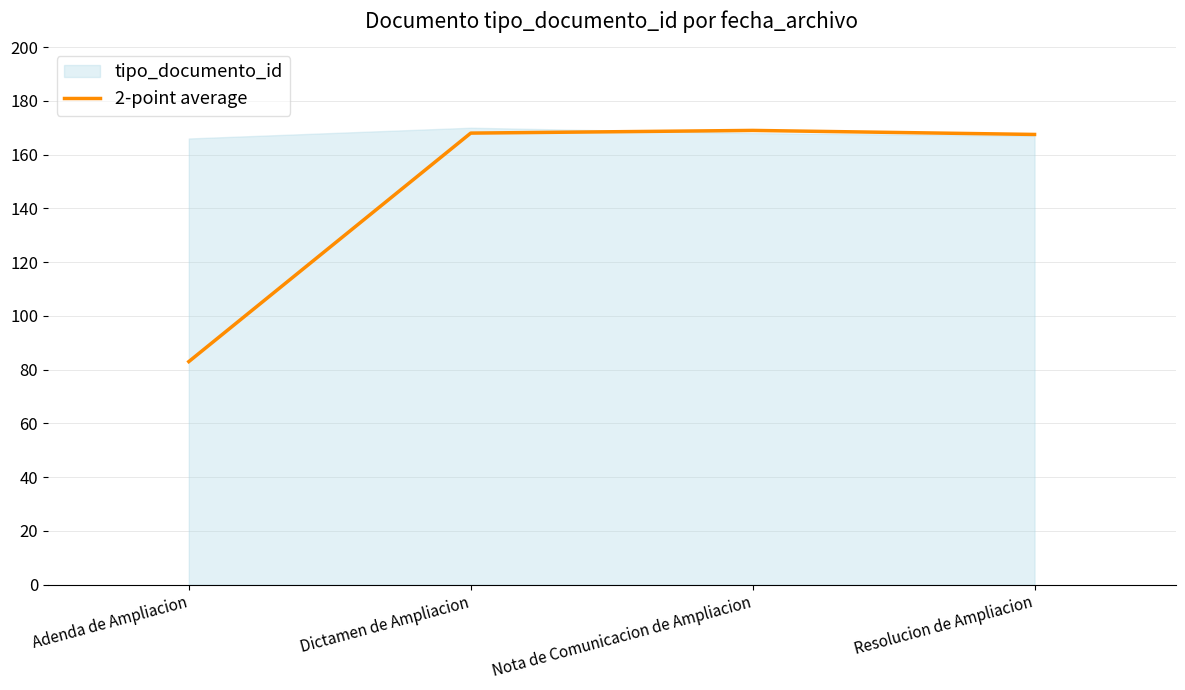

What is the minimum value shown in the chart?

83.0